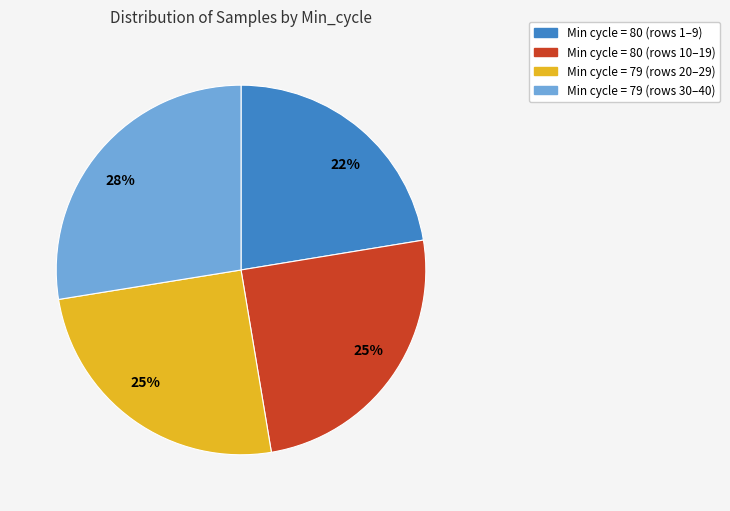

Does any single category account for the majority?

No